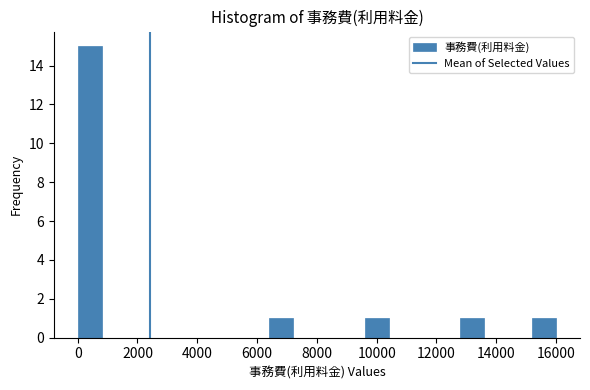

Which range on the x-axis has the tallest bar?

0 to 800